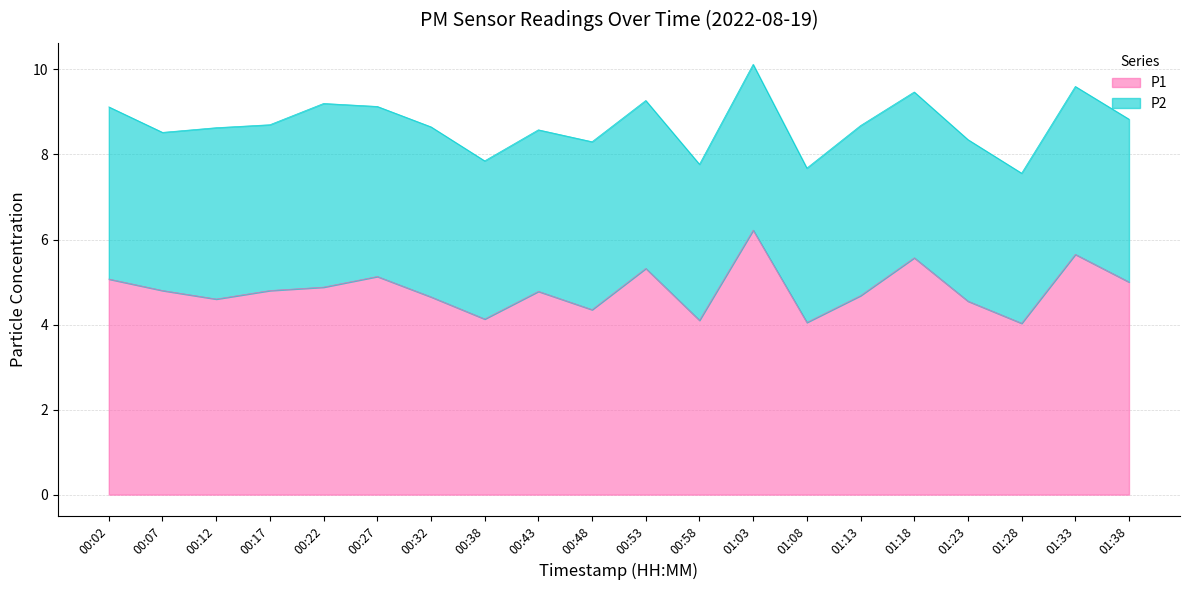

What is the difference between the second highest and second lowest values?

1.6